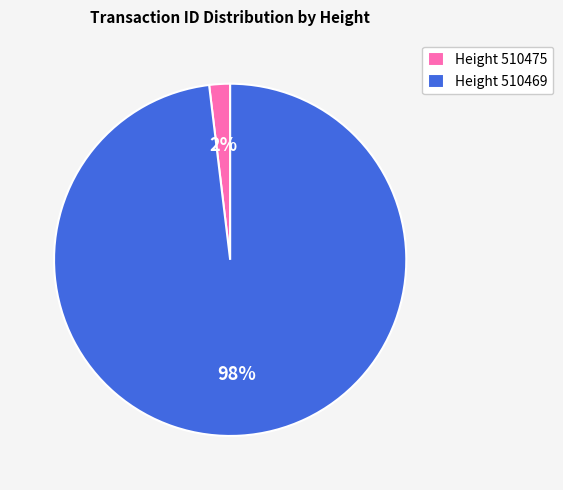

To the nearest percent, what is the difference between the largest and smallest slice percentages?

96%